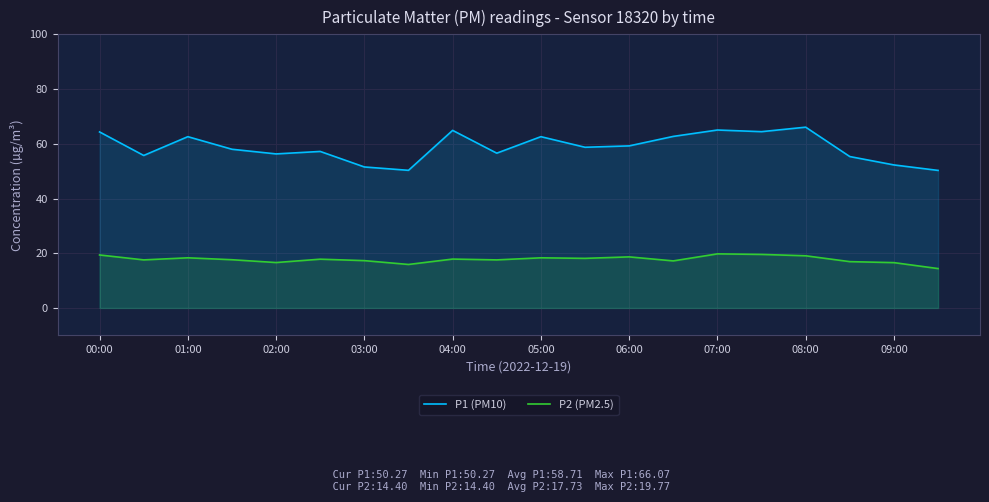

How many interior local peaks does the P1 (PM10) series have?

6